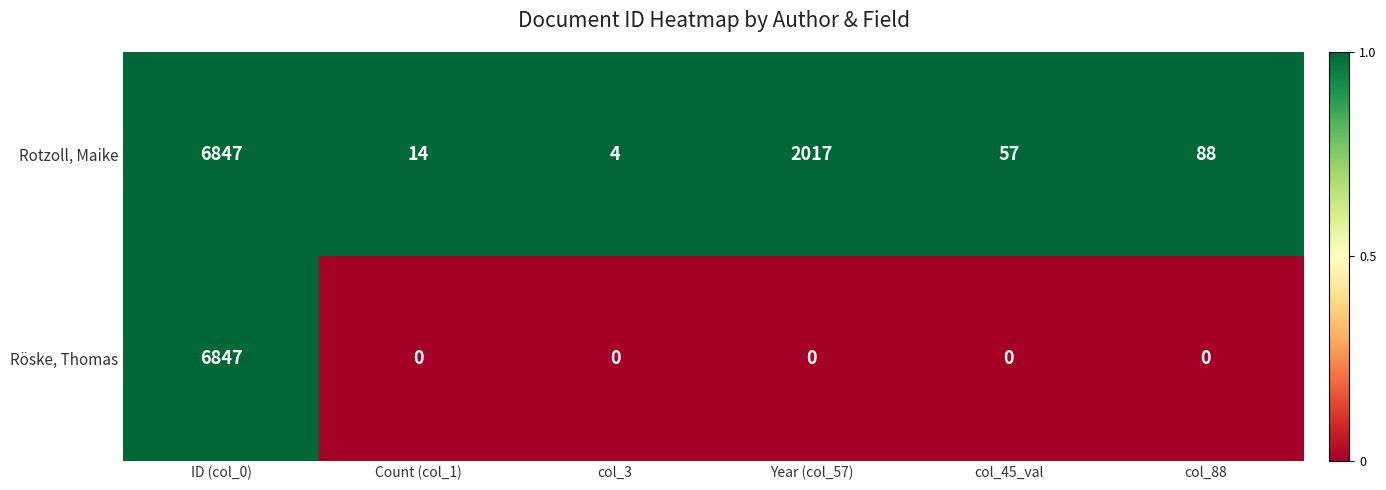

Between ID (col_0) and col_45_val, which series saw the biggest shift?

Röske, Thomas